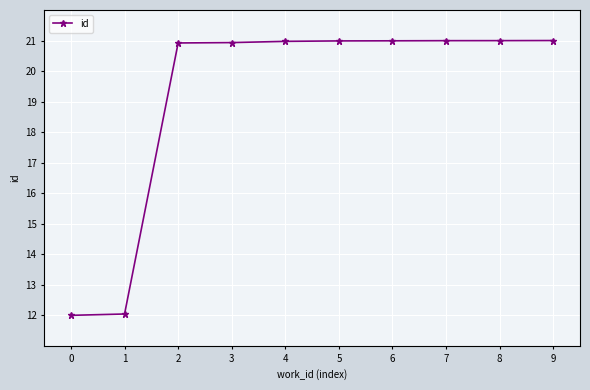

Between 8 and 1, which is larger?

8